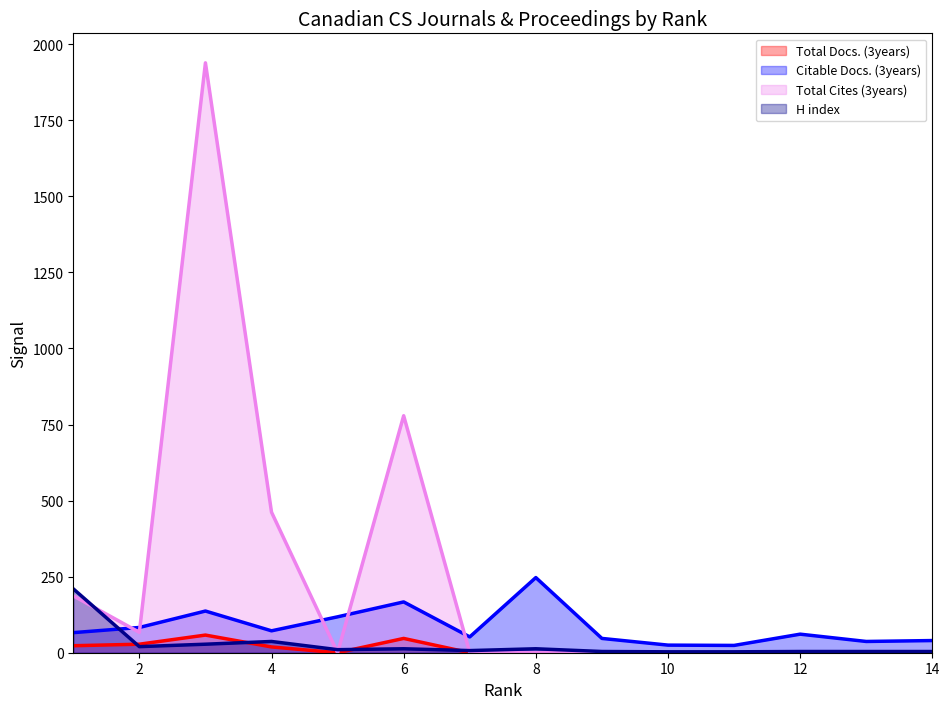

Reading left to right, extract all data points from this chart.

Total Docs. (3years): 1=23	2=28	3=58	4=19	5=0	6=47	7=0	8=0	9=0	10=0	11=0	12=0	13=0	14=0
Citable Docs. (3years): 1=66	2=83	3=137	4=72	5=118	6=167	7=52	8=247	9=47	10=25	11=24	12=61	13=37	14=40
Total Cites (3years): 1=187	2=67	3=1939	4=462	5=0	6=779	7=0	8=0	9=0	10=0	11=0	12=0	13=0	14=0
H index: 1=210	2=20	3=28	4=37	5=10	6=13	7=7	8=13	9=4	10=3	11=3	12=4	13=4	14=4